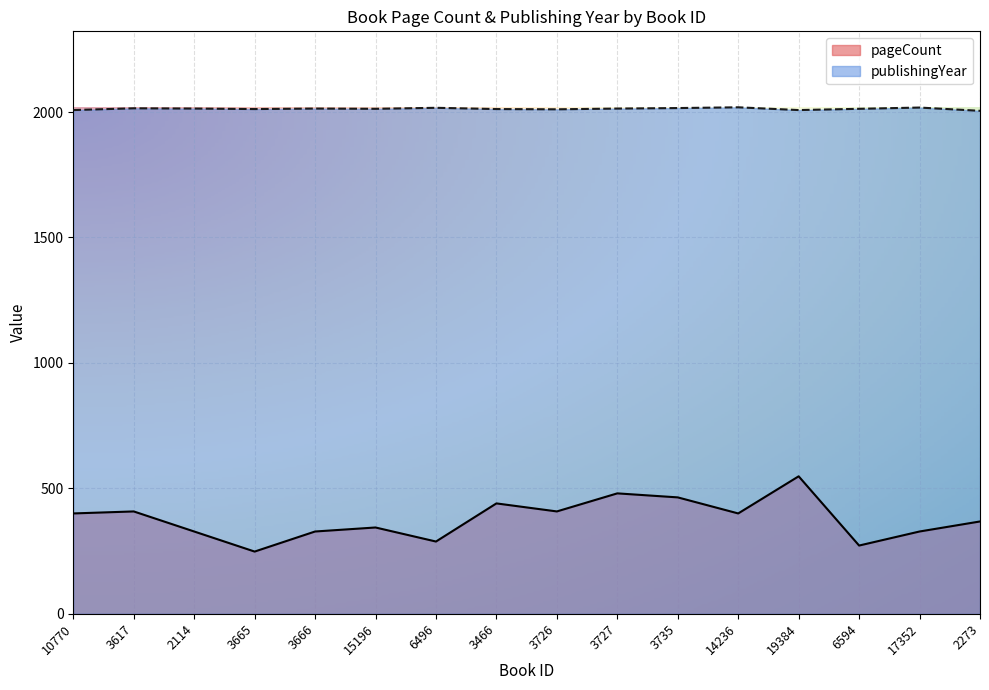

What is the value of the publishingYear point at the 13th from the left?

2008